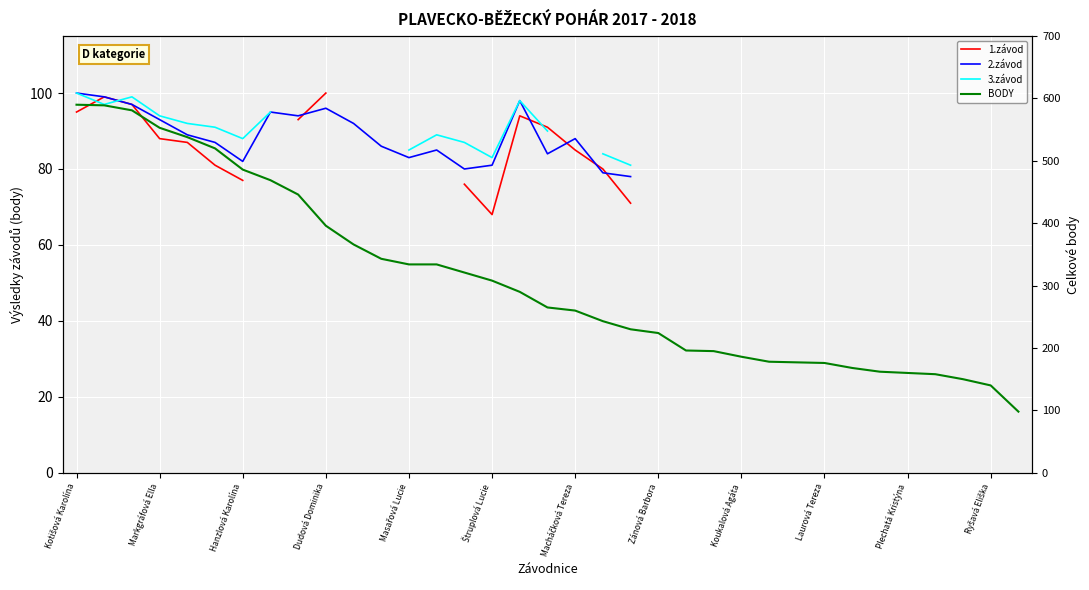

What is the maximum value for 3.závod?

100.0